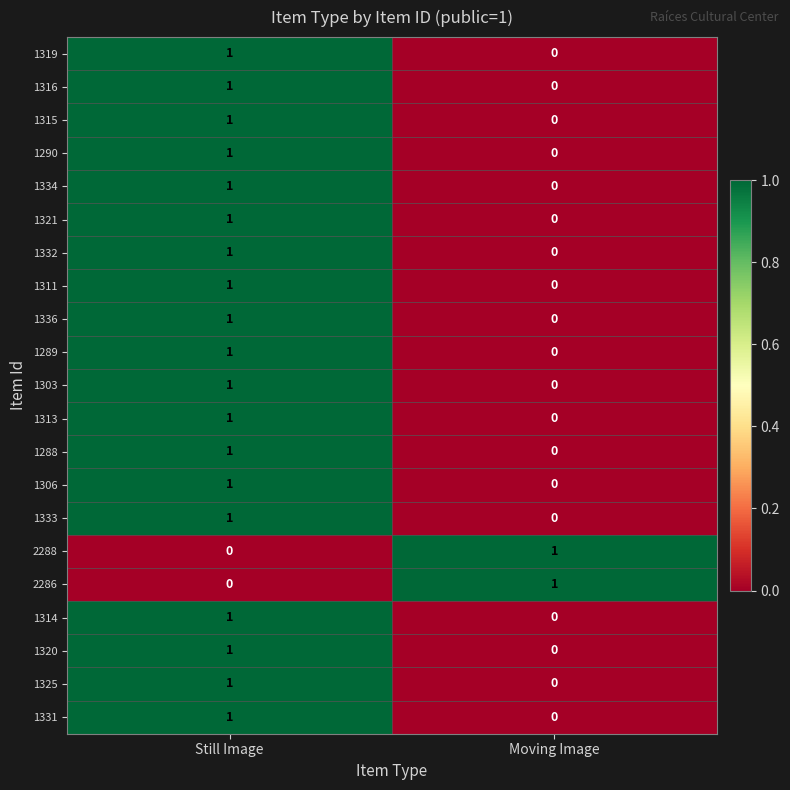

What is the spread (max minus min) of values at Moving Image?

1